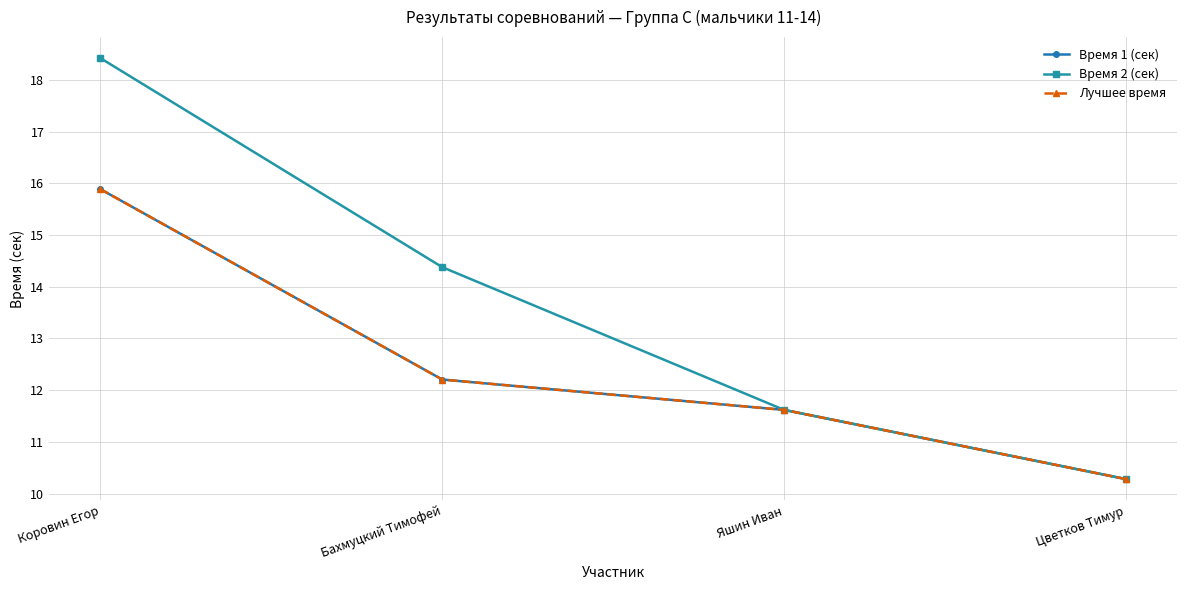

Is this an area chart (filled region under the line)?

No